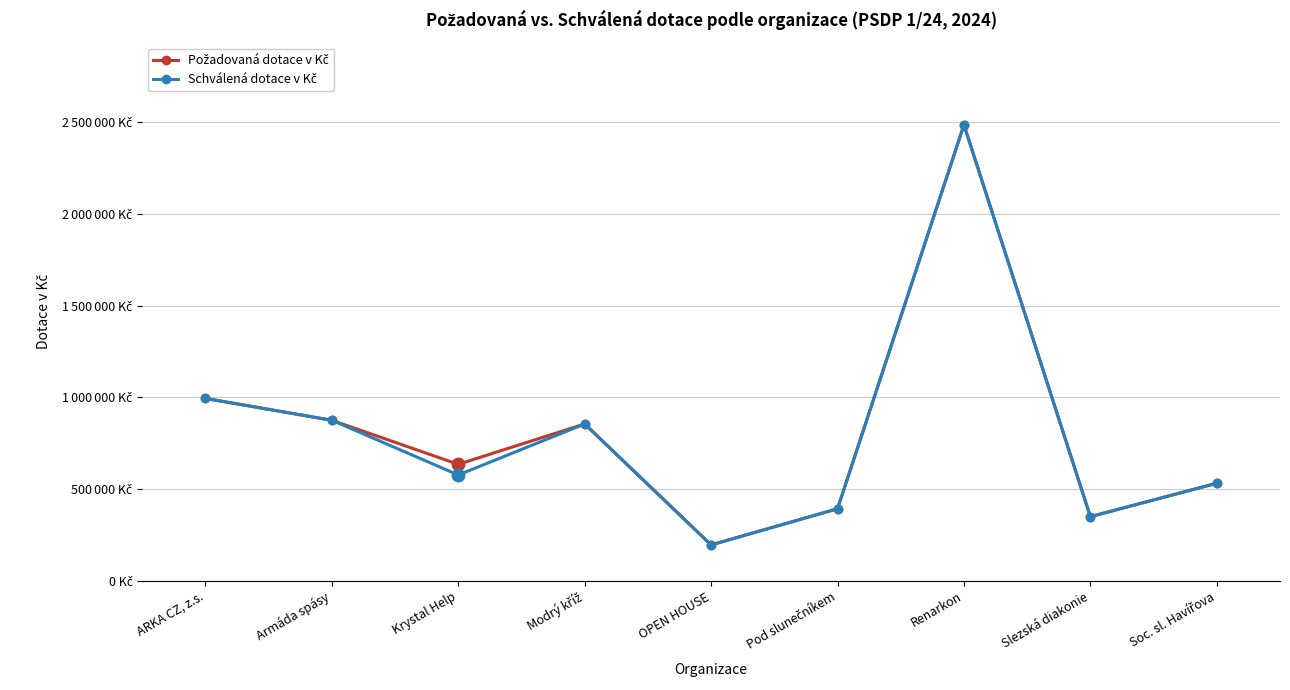

Does the chart display data point markers on the line(s)?

Yes